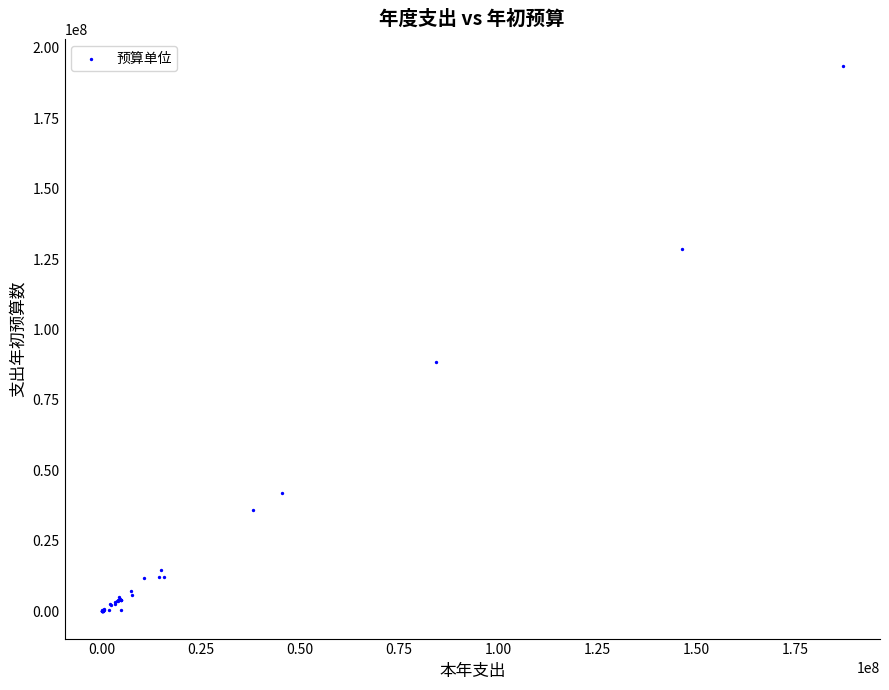

What Y value in the scatter plot is closest to 96693709?

88422700.0